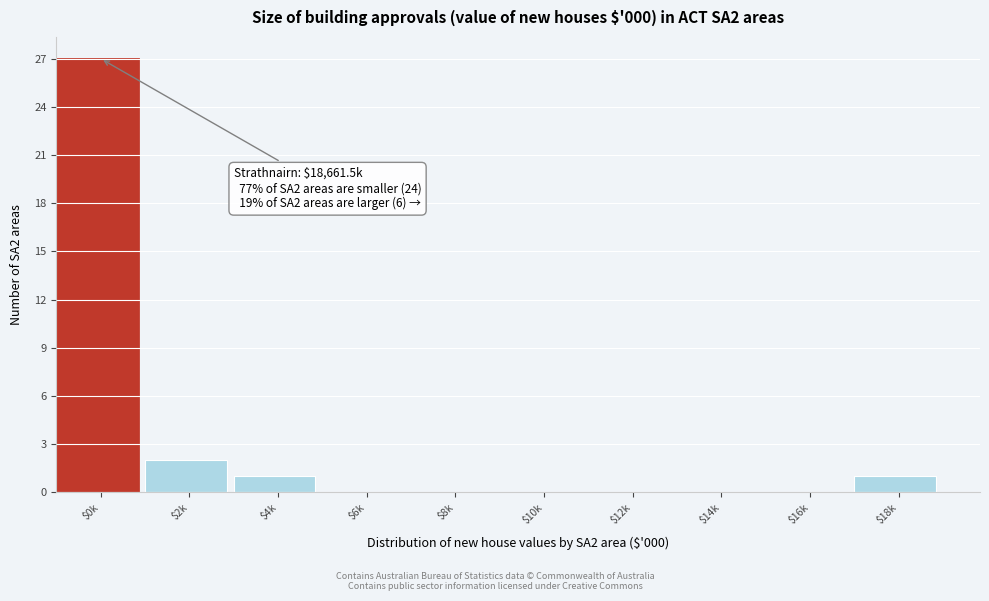

The chart shows a value of 2 at $18k. True or false?

False